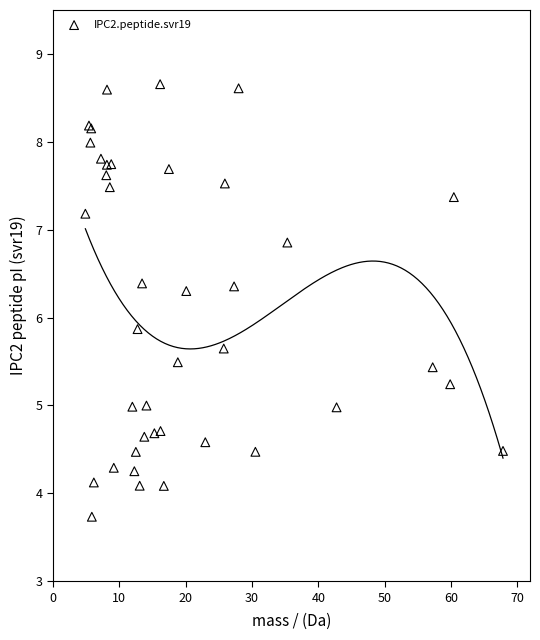

What Y value in the scatter plot is closest to 6?

5.9